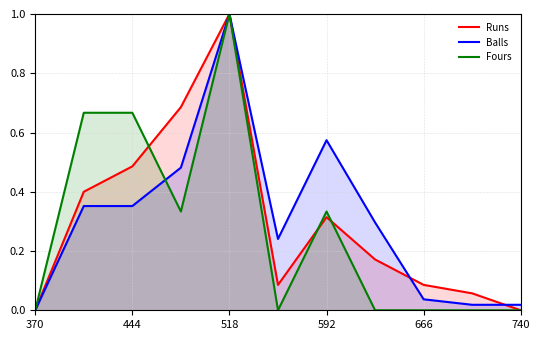

What are all the series names shown in the legend?

Runs, Balls, Fours